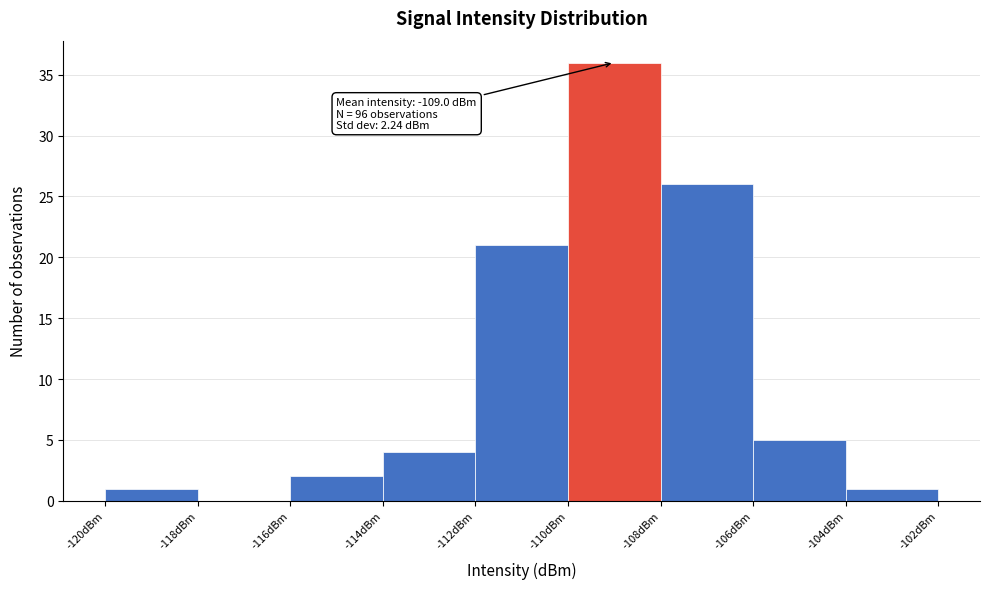

Which range on the x-axis has the tallest bar?

-110 to -108